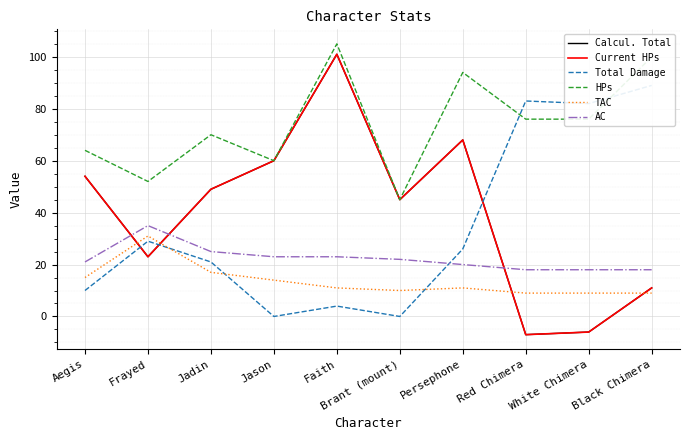

What is the value of the HPs point at the 3rd from the left?

70